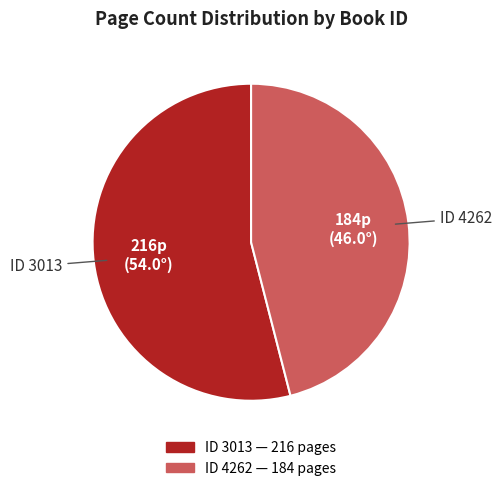

Is there any slice that represents more than half of the pie?

Yes